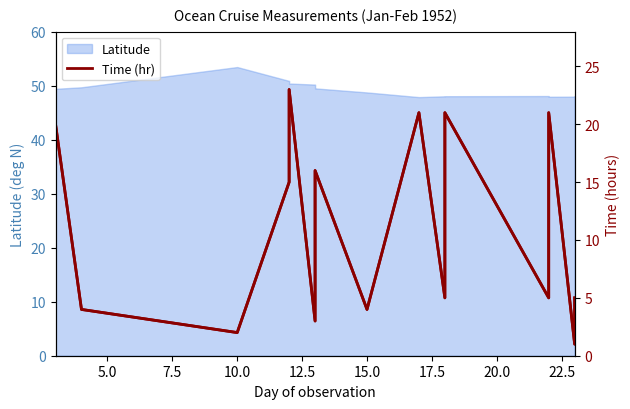

The chart shows a value of 4 at 5.0. True or false?

True